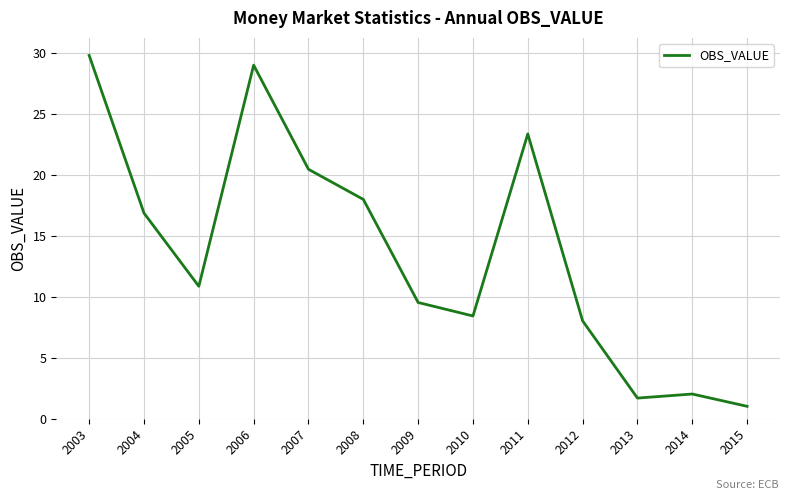

What is the change in value from 2005 to 2009?

-1.3